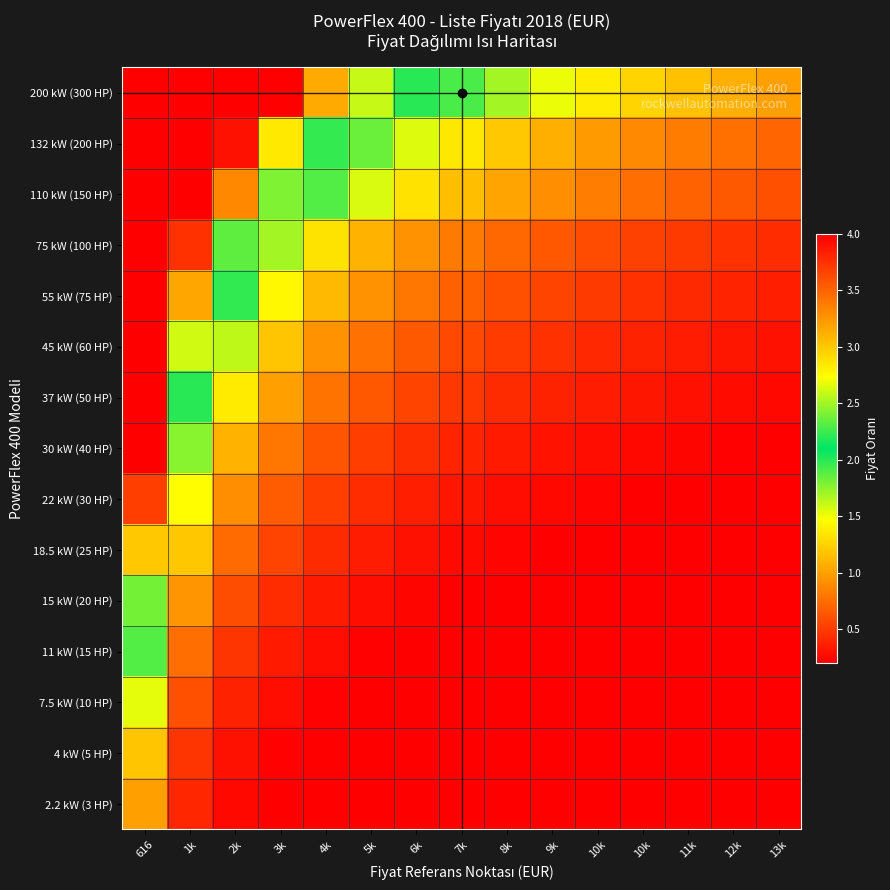

Rank the series at 10k from lowest to highest value.

2.2 kW (3 HP), 4 kW (5 HP), 7.5 kW (10 HP), 11 kW (15 HP), 15 kW (20 HP), 18.5 kW (25 HP), 22 kW (30 HP), 30 kW (40 HP), 37 kW (50 HP), 45 kW (60 HP), 55 kW (75 HP), 75 kW (100 HP), 110 kW (150 HP), 132 kW (200 HP), 200 kW (300 HP)